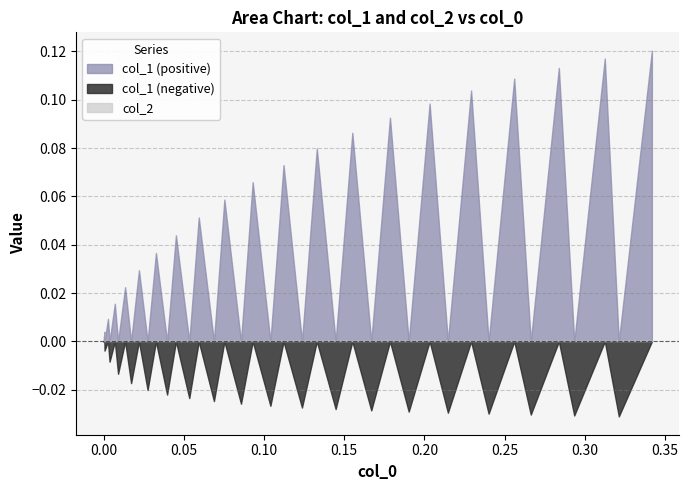

Between which two adjacent categories do col_1 and col_2 first intersect?

1 and 2